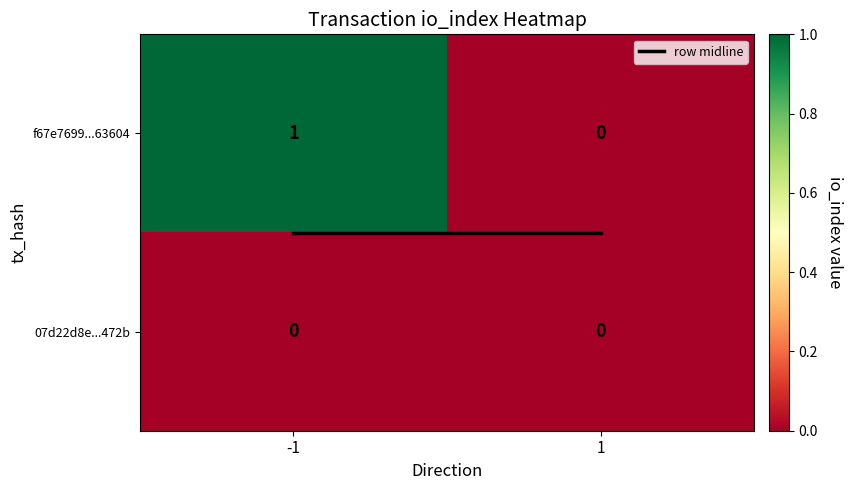

Between -1 and 1, which is larger?

-1